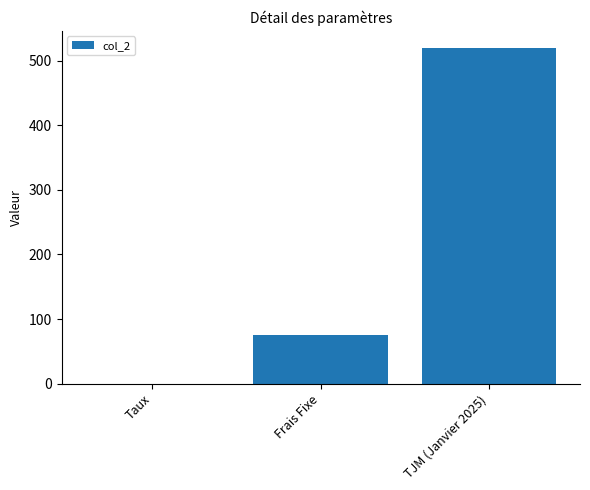

How many distinct data groups are displayed?

1